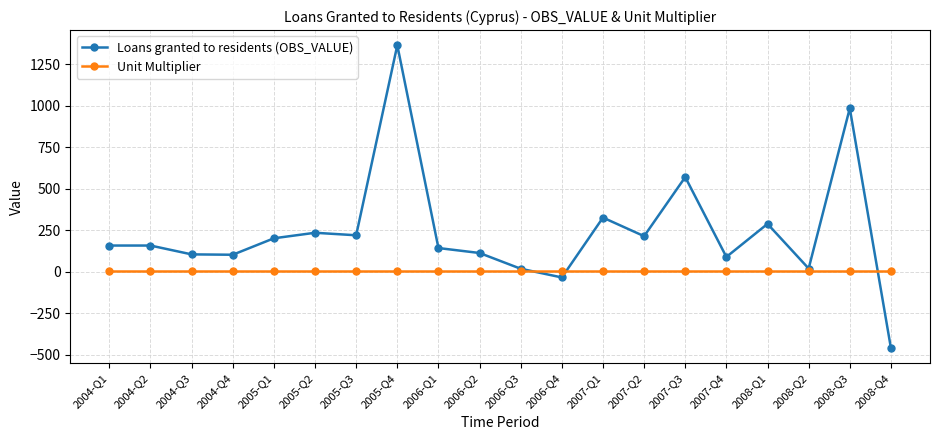

What is the maximum value shown in the chart?

1363.1